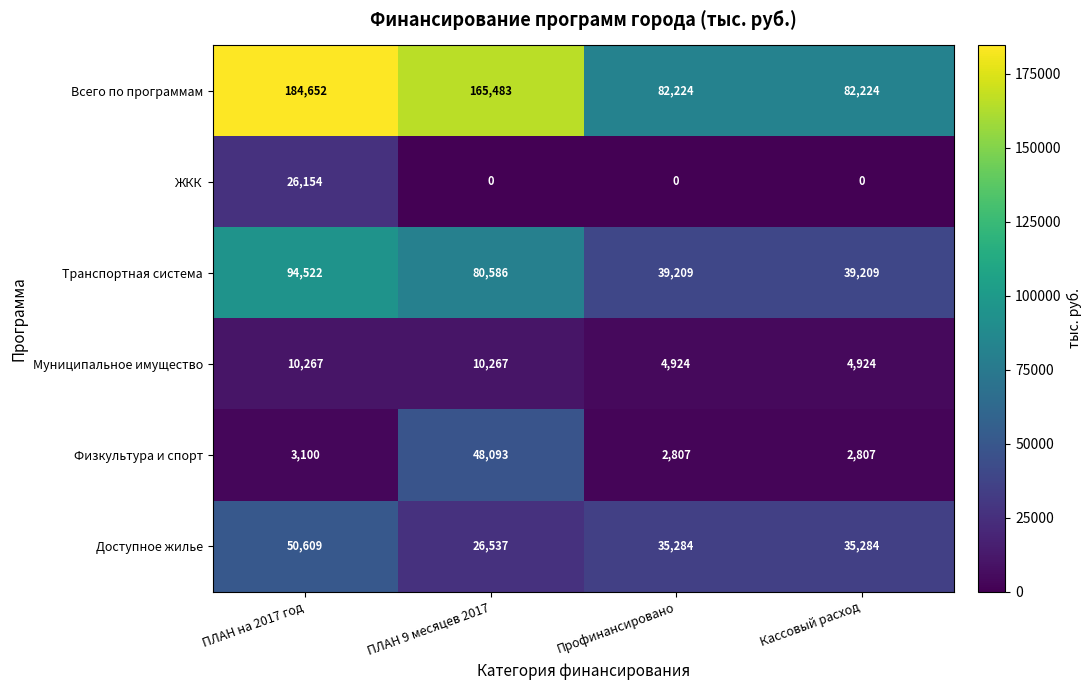

Which series has the largest total across all categories?

Всего по программам